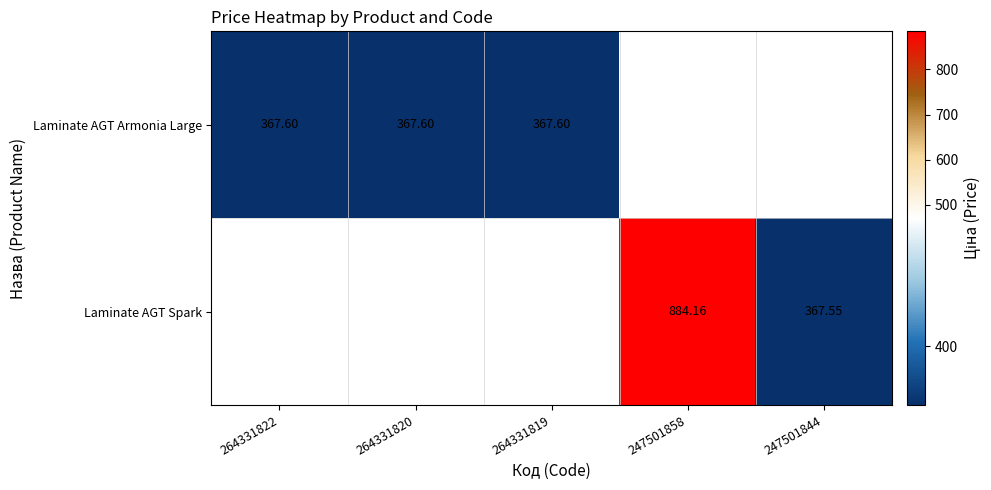

Between 247501844 and 264331820, which is larger?

264331820